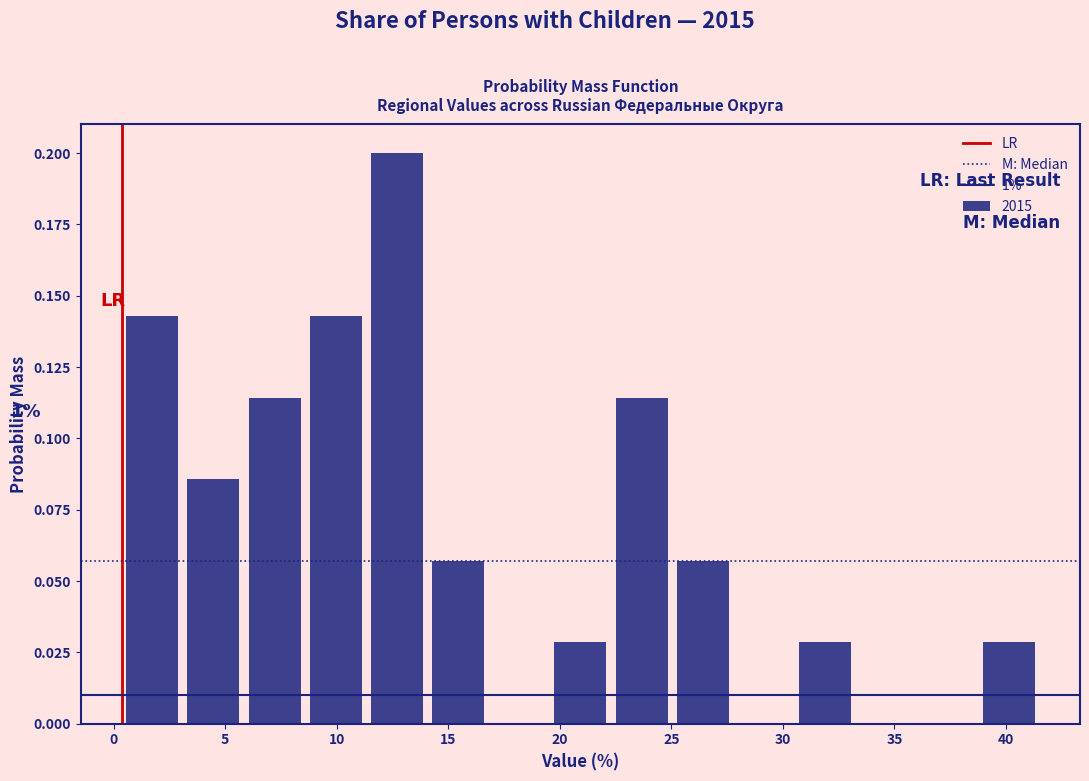

Which range on the x-axis has the tallest bar?

11.5 to 14.0